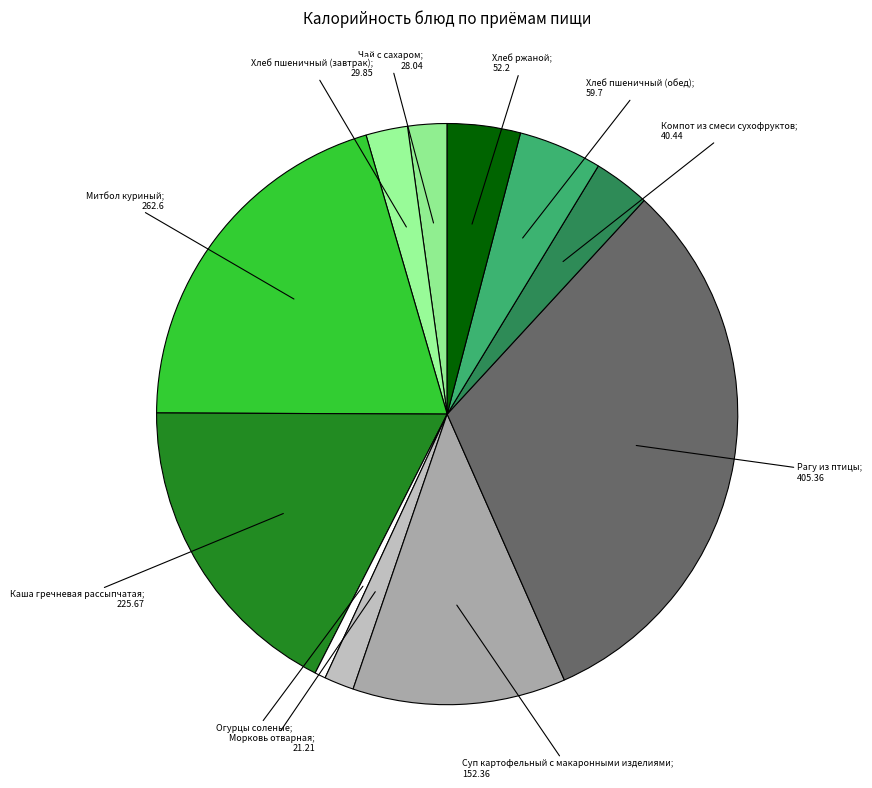

Is there a majority slice in this chart?

No